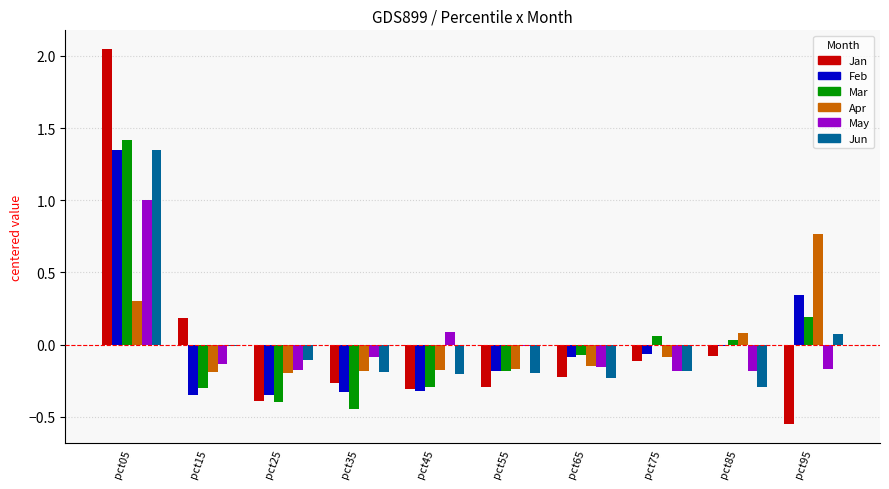

Is it true that Mar equals 0.3 at pct95?

False